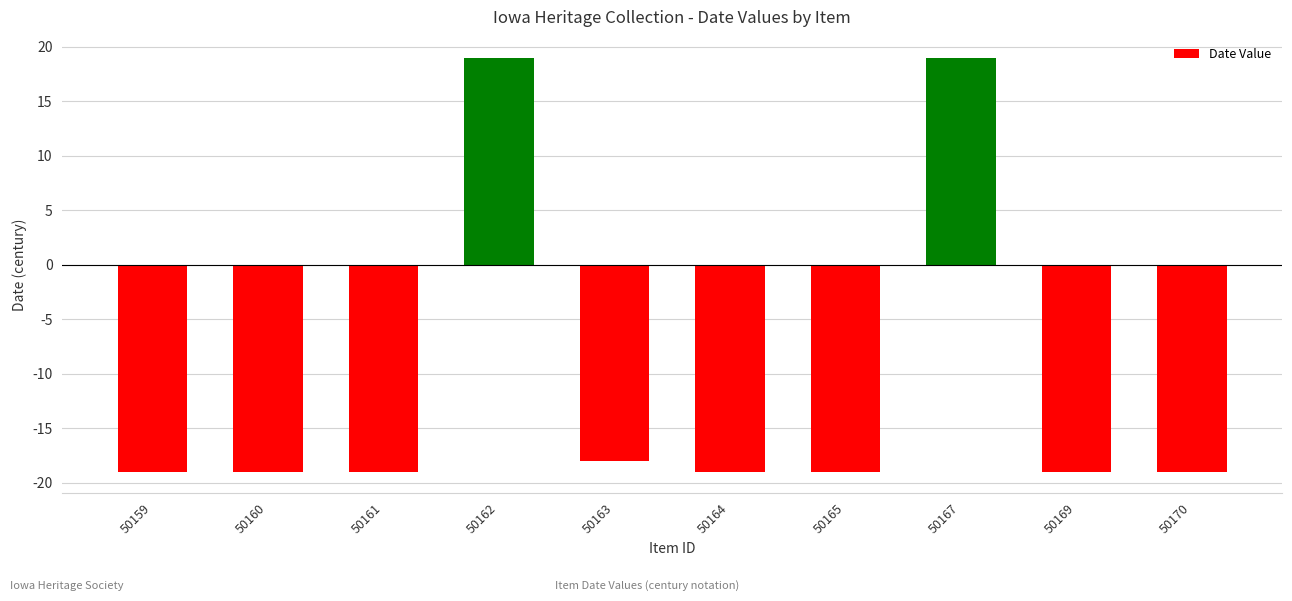

The value at 50170 is -33. True or false?

False